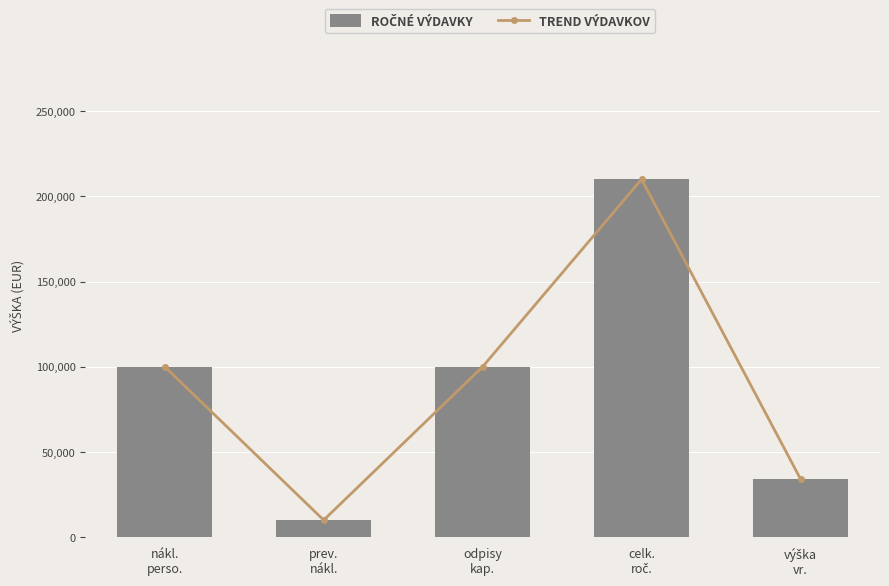

Rank the series by their maximum value, from lowest to highest.

ROČNÉ VÝDAVKY, TREND VÝDAVKOV